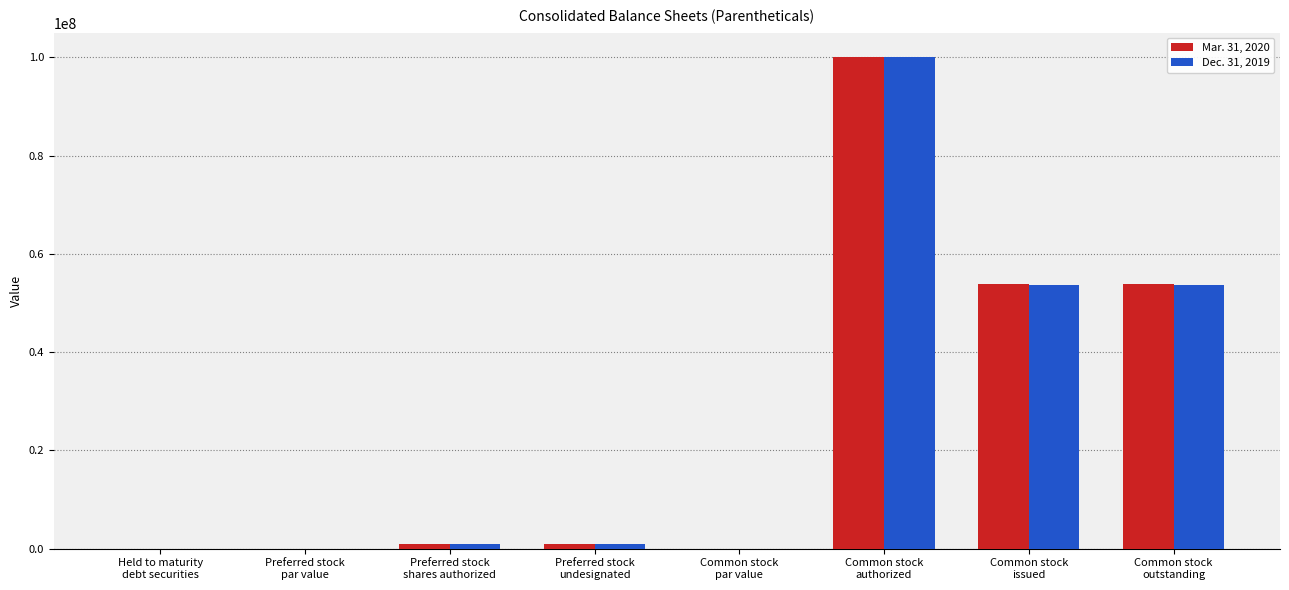

What is the sum of all Dec. 31, 2019 values?

209247730.0